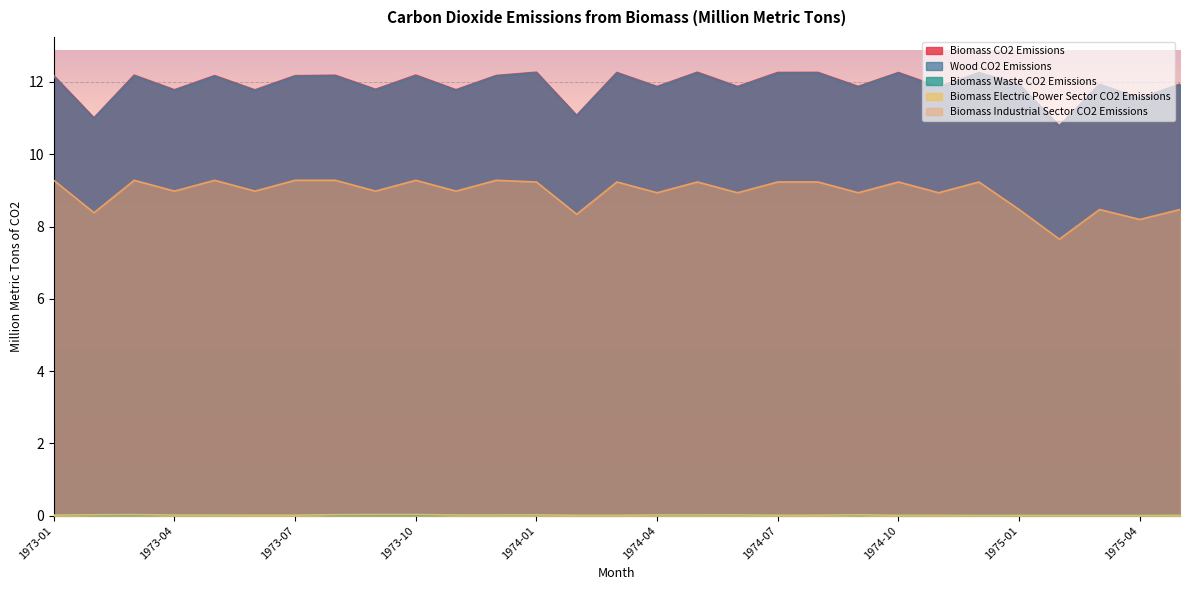

Reading left to right, list all the values displayed in this chart.

Biomass CO2 Emissions: 1973-01=12.2	1973-02=11.0	1973-03=12.2	1973-04=11.8	1973-05=12.2	1973-06=11.8	1973-07=12.2	1973-08=12.2	1973-09=11.8	1973-10=12.2	1973-11=11.8	1973-12=12.2	1974-01=12.3	1974-02=11.1	1974-03=12.3	1974-04=11.9	1974-05=12.3	1974-06=11.9	1974-07=12.3	1974-08=12.3	1974-09=11.9	1974-10=12.3	1974-11=11.9	1974-12=12.3	1975-01=11.9	1975-02=10.8	1975-03=11.9	1975-04=11.5	1975-05=11.9
Wood CO2 Emissions: 1973-01=12.2	1973-02=11.0	1973-03=12.2	1973-04=11.8	1973-05=12.2	1973-06=11.8	1973-07=12.2	1973-08=12.2	1973-09=11.8	1973-10=12.2	1973-11=11.8	1973-12=12.2	1974-01=12.3	1974-02=11.1	1974-03=12.2	1974-04=11.9	1974-05=12.3	1974-06=11.9	1974-07=12.2	1974-08=12.2	1974-09=11.9	1974-10=12.2	1974-11=11.9	1974-12=12.2	1975-01=11.9	1975-02=10.8	1975-03=11.9	1975-04=11.5	1975-05=11.9
Biomass Waste CO2 Emissions: 1973-01=0.0	1973-02=0.0	1973-03=0.0	1973-04=0.0	1973-05=0.0	1973-06=0.0	1973-07=0.0	1973-08=0.0	1973-09=0.0	1973-10=0.0	1973-11=0.0	1973-12=0.0	1974-01=0.0	1974-02=0.0	1974-03=0.0	1974-04=0.0	1974-05=0.0	1974-06=0.0	1974-07=0.0	1974-08=0.0	1974-09=0.0	1974-10=0.0	1974-11=0.0	1974-12=0.0	1975-01=0.0	1975-02=0.0	1975-03=0.0	1975-04=0.0	1975-05=0.0
Biomass Electric Power Sector CO2 Emissions: 1973-01=0.0	1973-02=0.0	1973-03=0.0	1973-04=0.0	1973-05=0.0	1973-06=0.0	1973-07=0.0	1973-08=0.0	1973-09=0.0	1973-10=0.0	1973-11=0.0	1973-12=0.0	1974-01=0.0	1974-02=0.0	1974-03=0.0	1974-04=0.0	1974-05=0.0	1974-06=0.0	1974-07=0.0	1974-08=0.0	1974-09=0.0	1974-10=0.0	1974-11=0.0	1974-12=0.0	1975-01=0.0	1975-02=0.0	1975-03=0.0	1975-04=0.0	1975-05=0.0
Biomass Industrial Sector CO2 Emissions: 1973-01=9.3	1973-02=8.4	1973-03=9.3	1973-04=9.0	1973-05=9.3	1973-06=9.0	1973-07=9.3	1973-08=9.3	1973-09=9.0	1973-10=9.3	1973-11=9.0	1973-12=9.3	1974-01=9.2	1974-02=8.3	1974-03=9.2	1974-04=8.9	1974-05=9.2	1974-06=8.9	1974-07=9.2	1974-08=9.2	1974-09=8.9	1974-10=9.2	1974-11=8.9	1974-12=9.2	1975-01=8.5	1975-02=7.7	1975-03=8.5	1975-04=8.2	1975-05=8.5